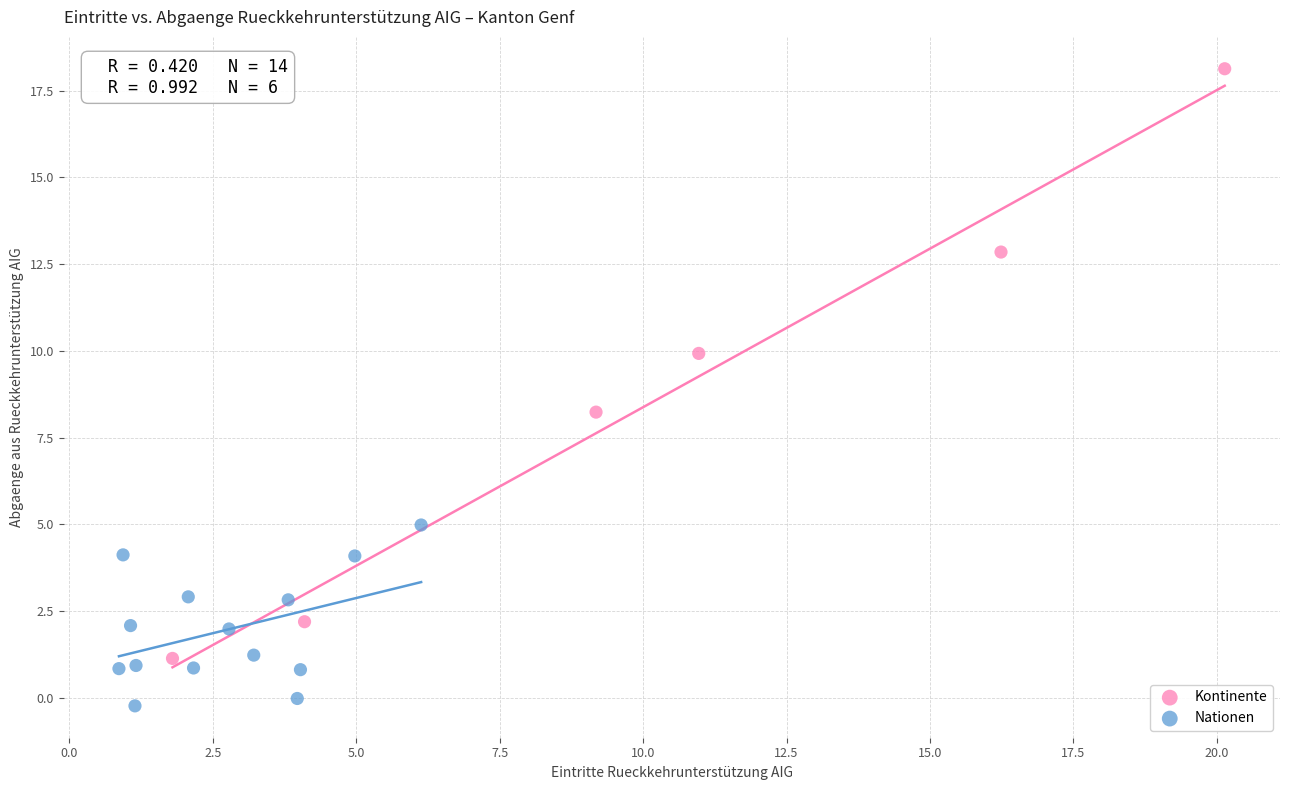

Which series has the widest spread of Y values?

Kontinente